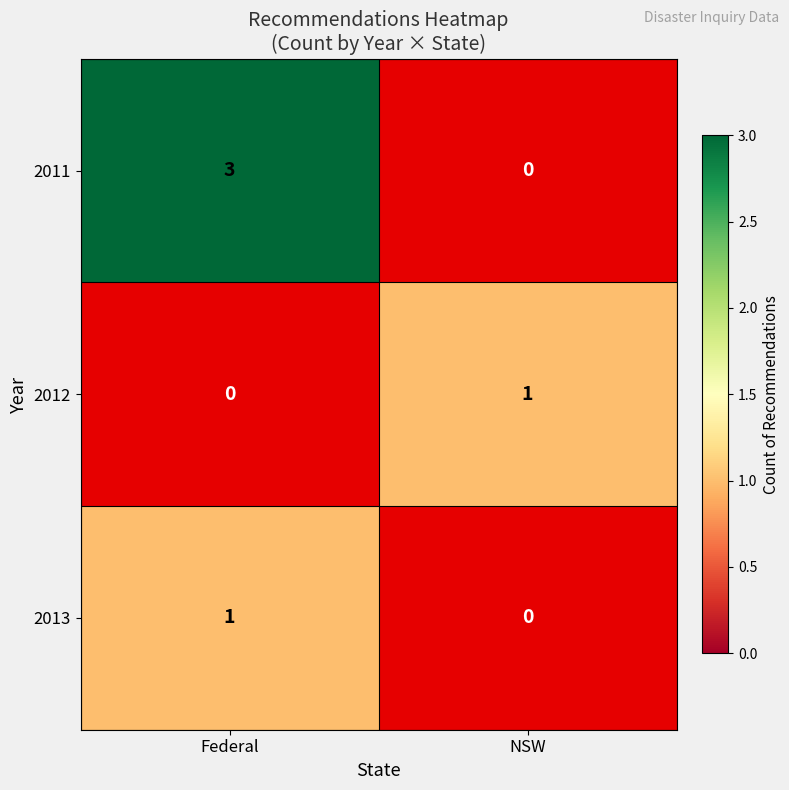

Is it true that 2012 equals 1 at NSW?

True